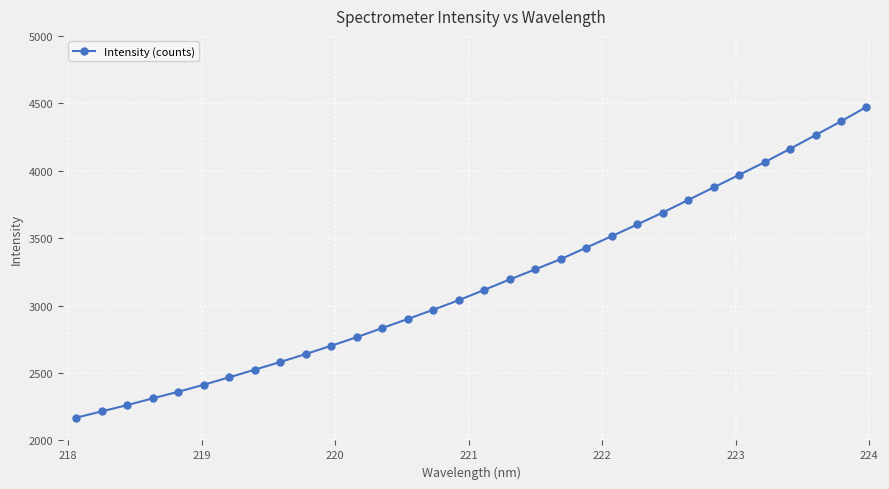

Reading left to right, extract all data points from this chart.

2169.1	2215.6	2262.4	2312.5	2361.2	2413.2	2468.6	2524.8	2581.8	2641.0	2702.7	2766.0	2833.8	2900.9	2969.6	3040.2	3116.8	3193.8	3268.9	3344.7	3429.8	3515.0	3601.5	3689.9	3783.1	3876.3	3969.5	4063.3	4162.4	4264.3	4366.0	4473.4